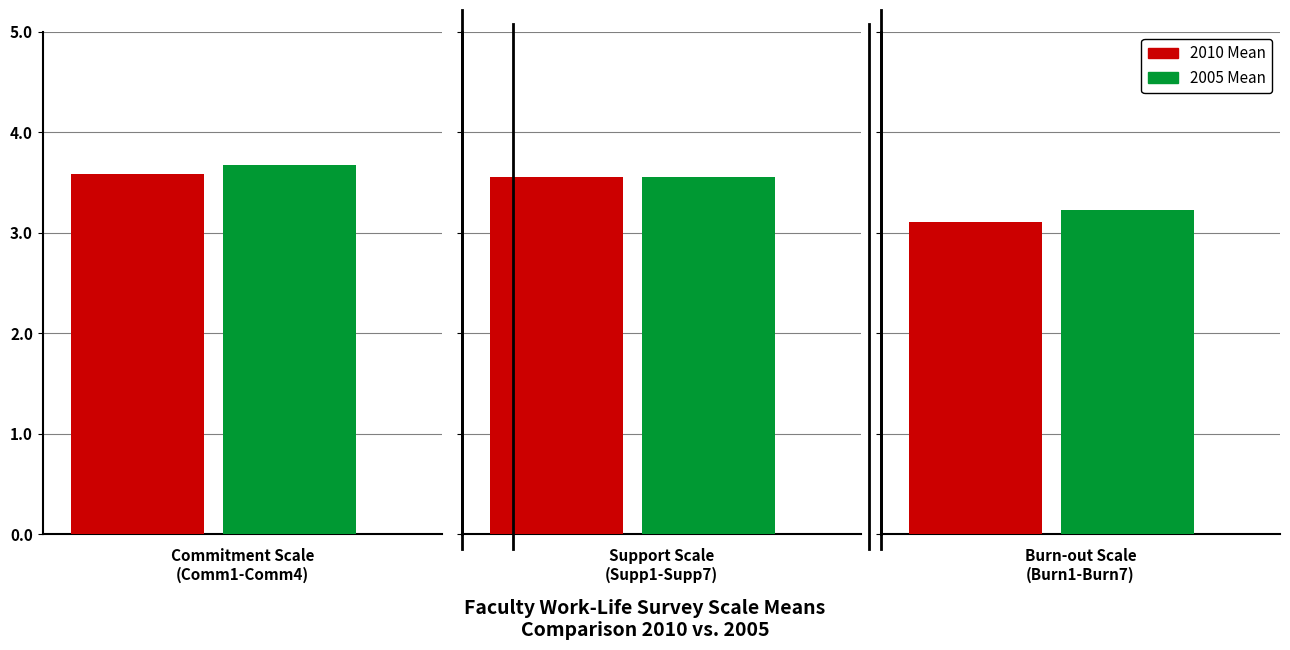

Between Burn-out Scale
(Burn1-Burn7) and Commitment Scale
(Comm1-Comm4), which is larger?

Commitment Scale
(Comm1-Comm4)